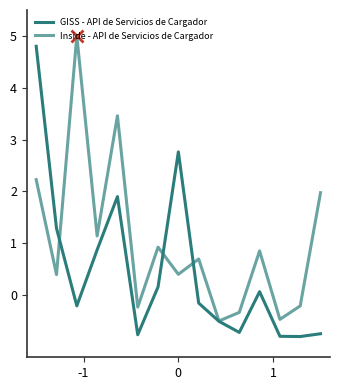

How many distinct data groups are displayed?

2